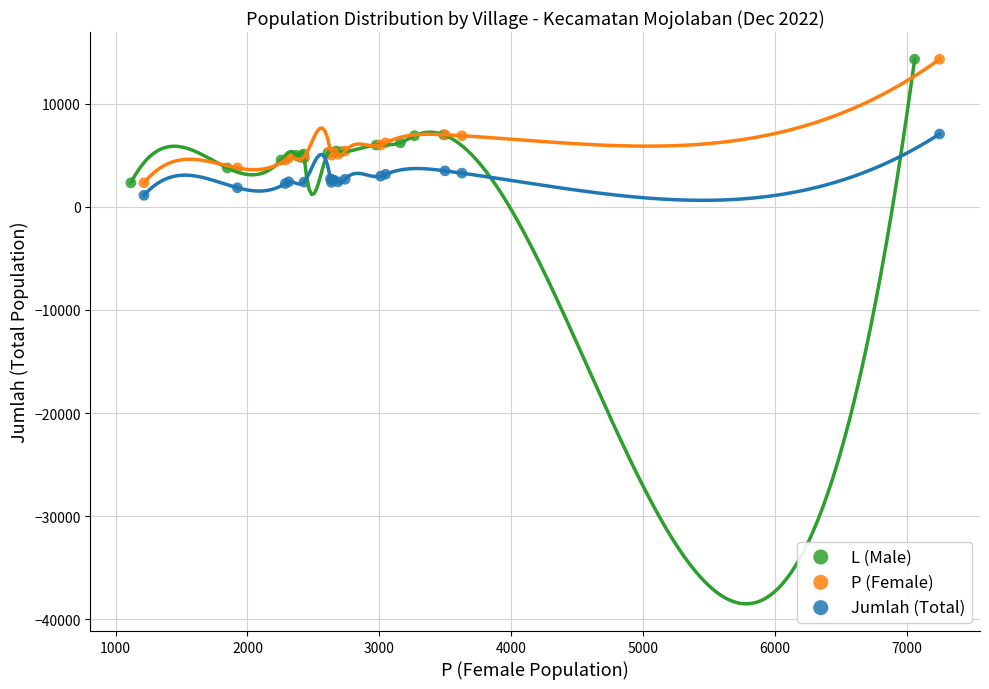

What are all the series names shown in the legend?

L (Male), P (Female), Jumlah (Total)